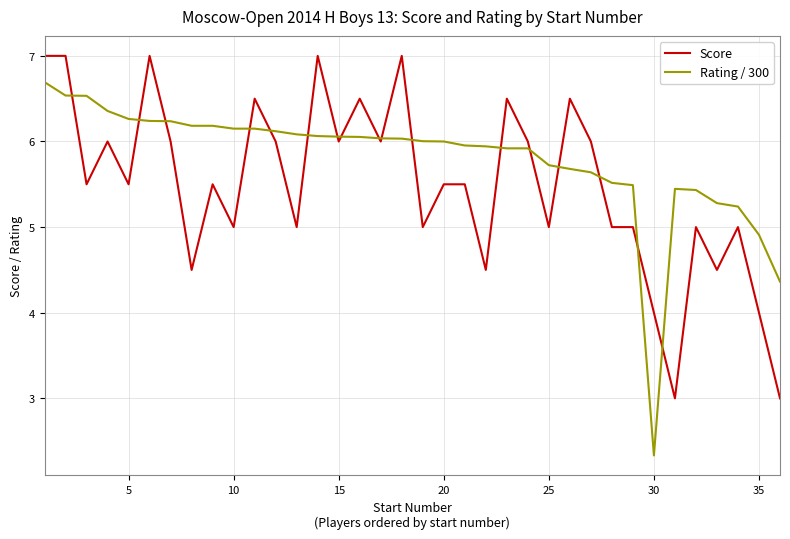

List the series in order of their overall mean, highest first.

Rating / 300, Score